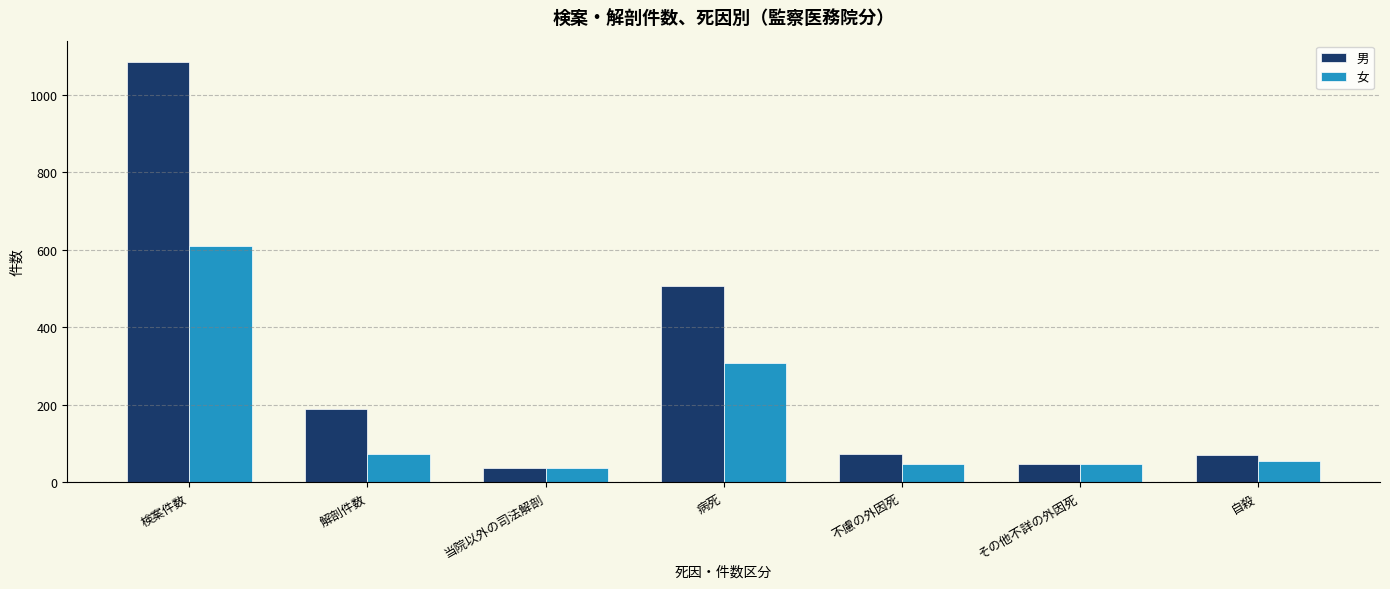

What is the label of the 5th bar from the left?

不慮の外因死